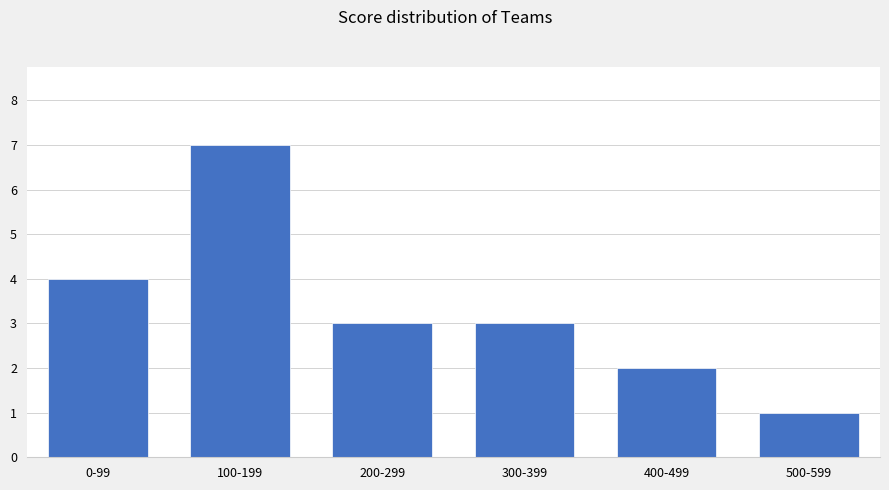

How many categories are shown in the chart?

6